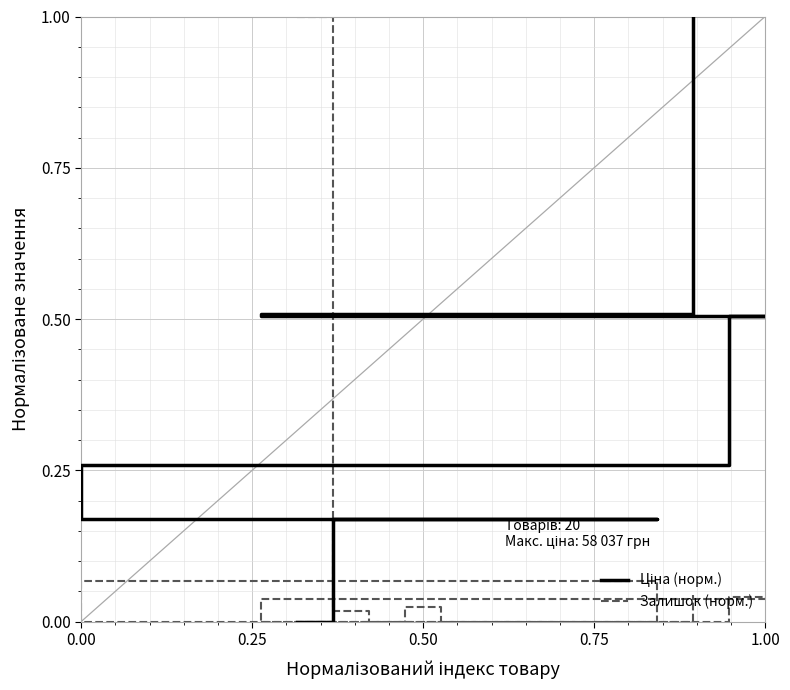

Reading right to left, list all the values displayed in this chart.

Ціна (норм.): 1.0	0.5	0.5	0.5	0.3	0.3	0.3	0.3	0.3	0.2	0.2	0.2	0.2	0.2	0.2	0.2	0.2	0.2	0.2	0.0
Залишок (норм.): 0.0	0.0	0.0	0.0	0.0	0.0	0.0	0.0	0.0	0.1	0.0	0.0	0.0	0.0	0.0	0.0	0.0	0.0	0.0	1.0